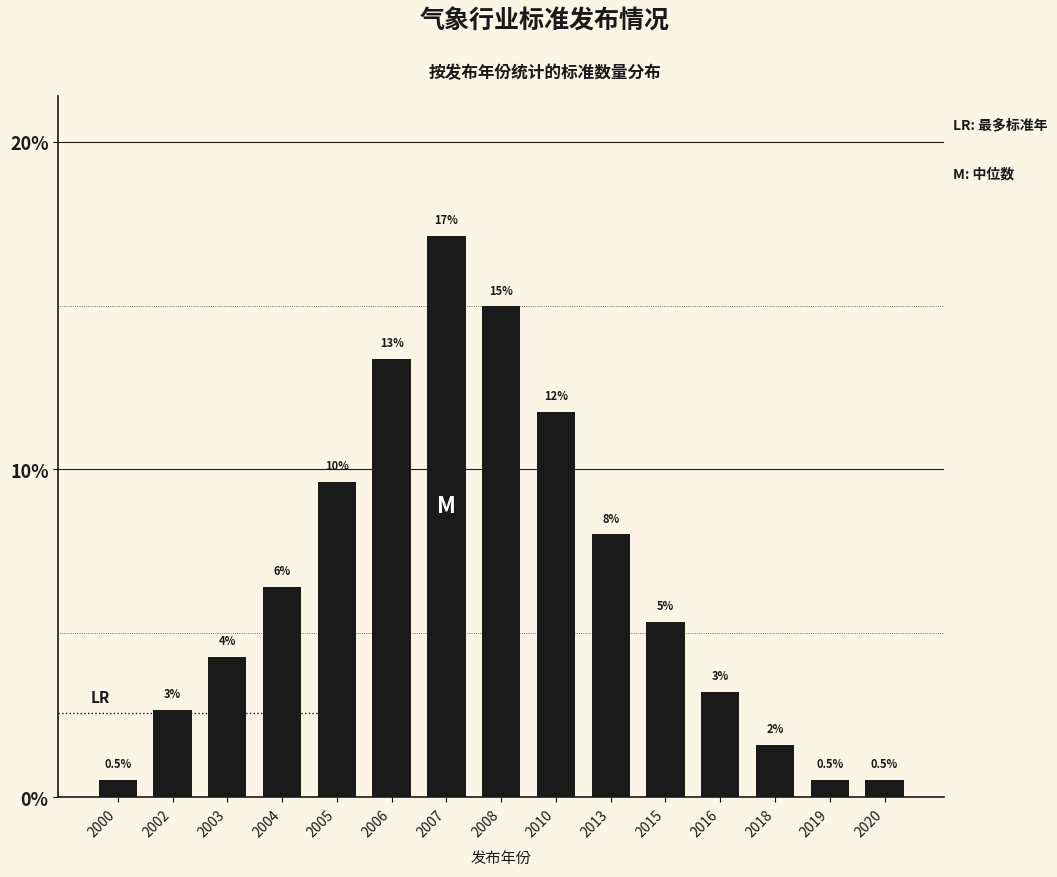

How many bars are there in total?

15